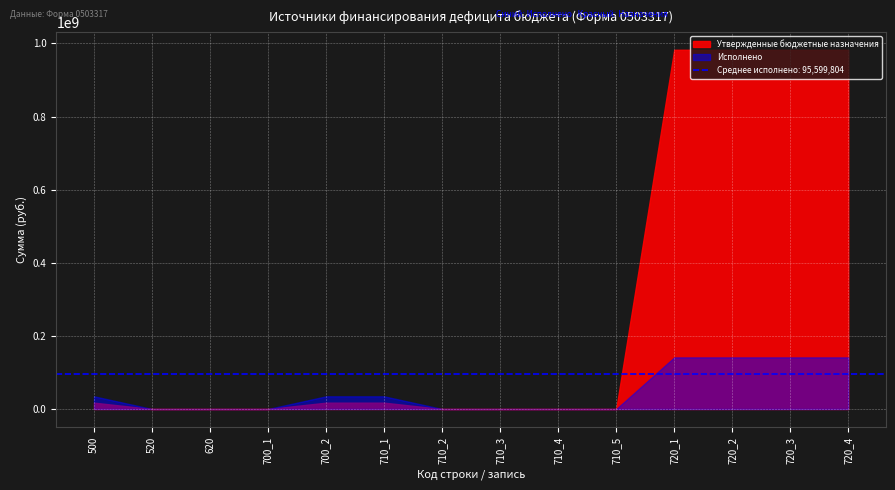

True or false: Утвержденные бюджетные назначения has a value of 17345681.1 at 500.

True